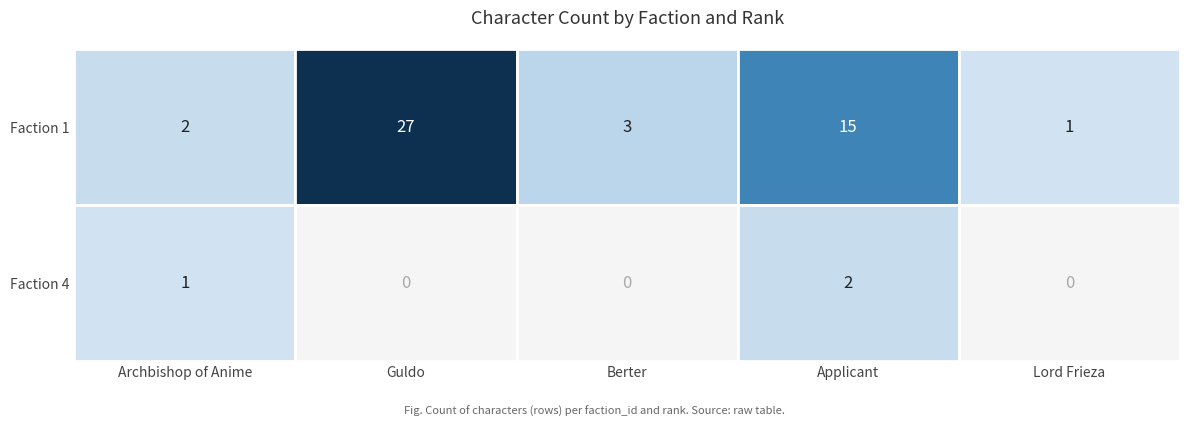

What is the difference between the maximum and minimum values in the 4 series?

2